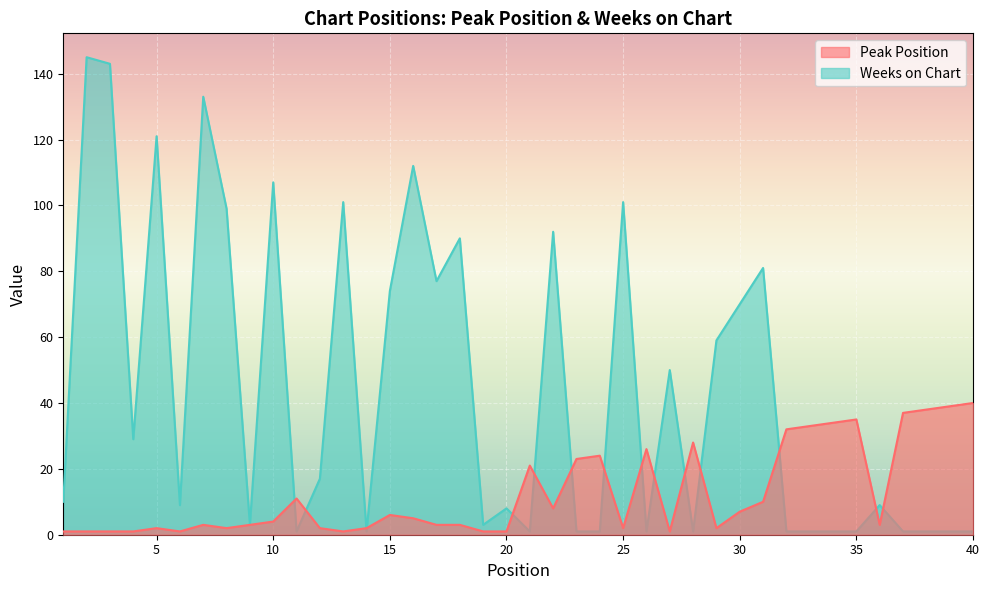

How many values in the Peak Position series are below 4?

20